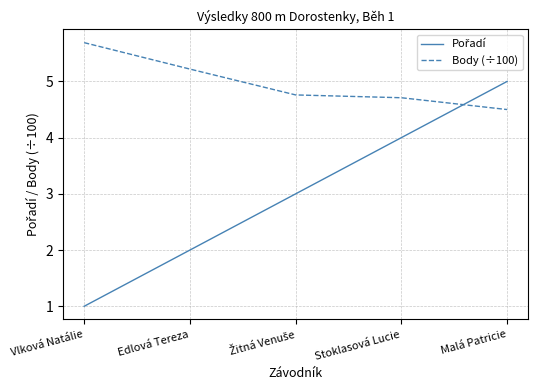

True or false: Body (÷100) has a value of 7.6 at Stoklasová Lucie.

False